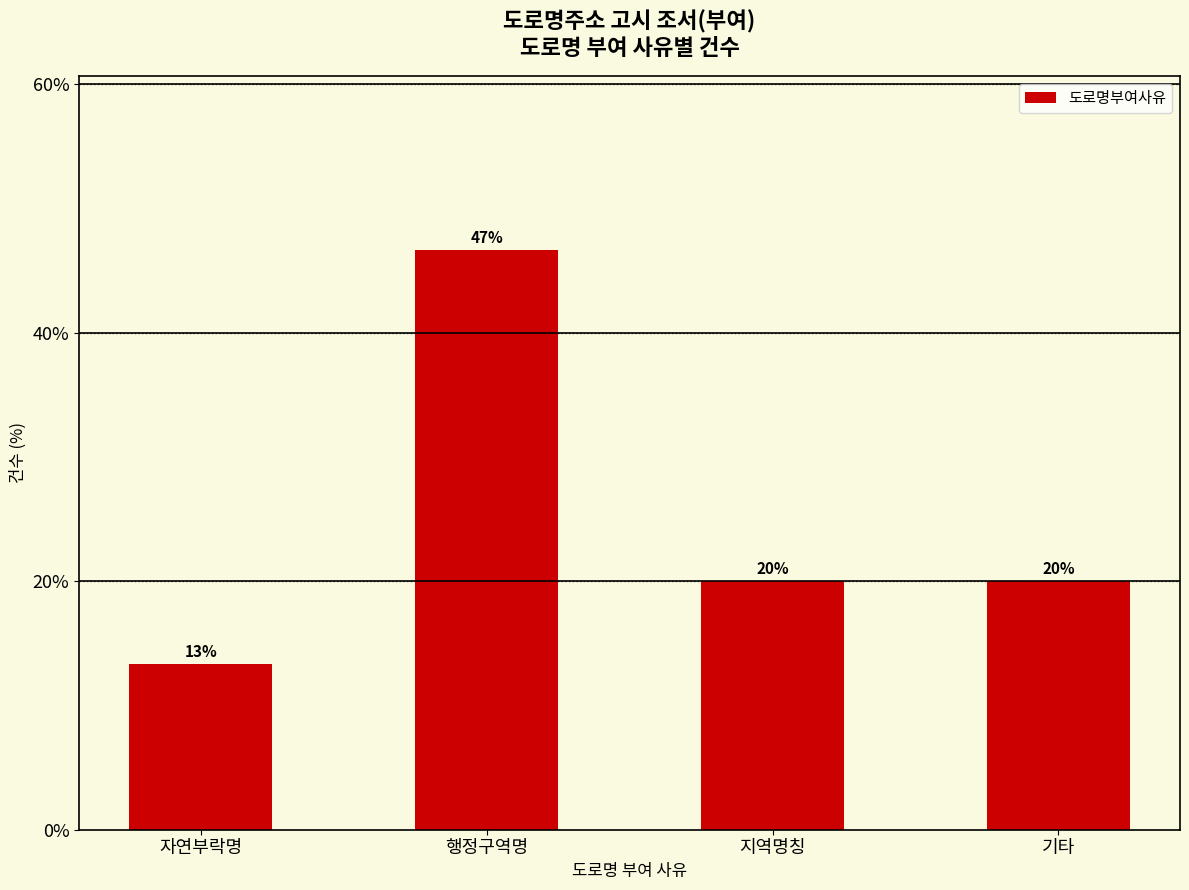

At which label does the data first exceed 3?

행정구역명